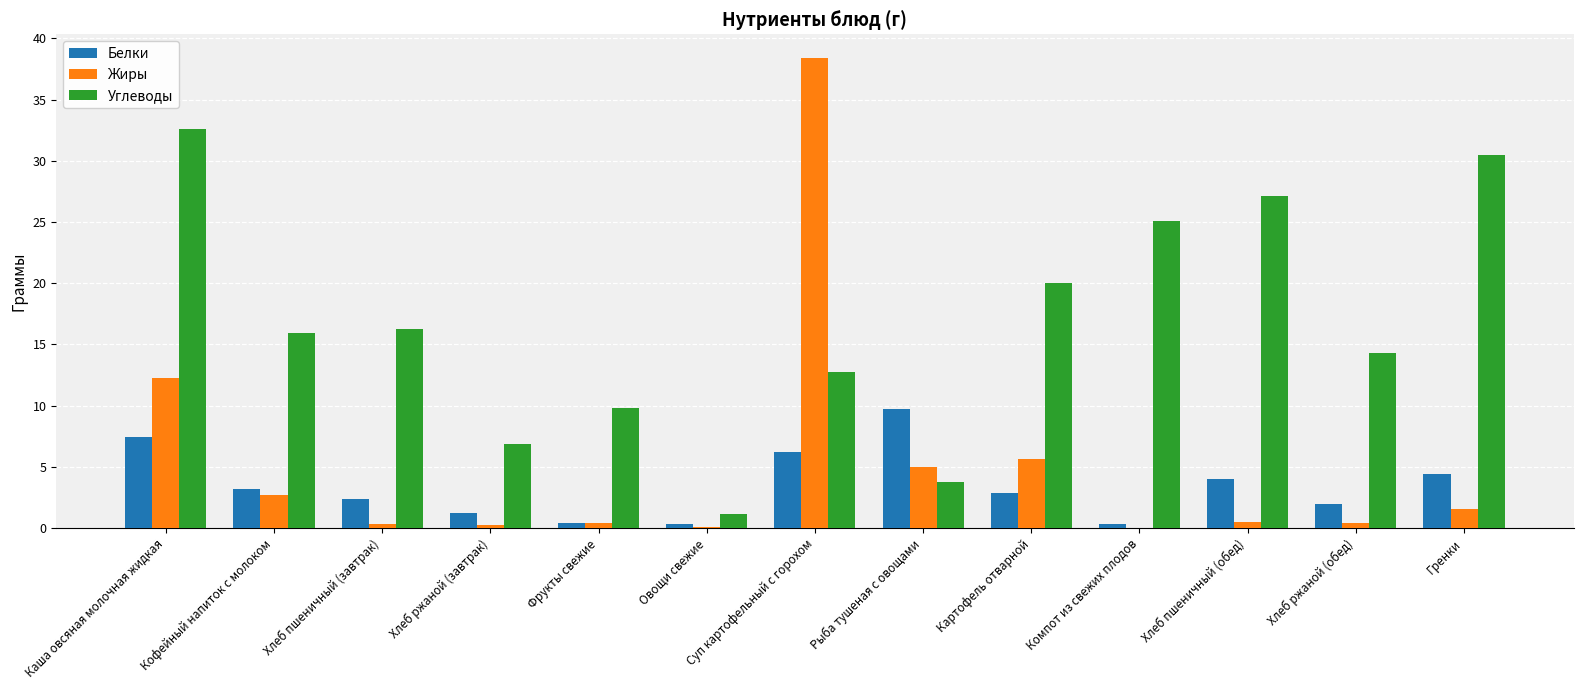

Which category has the highest value in the Белки series?

Рыба тушеная с овощами